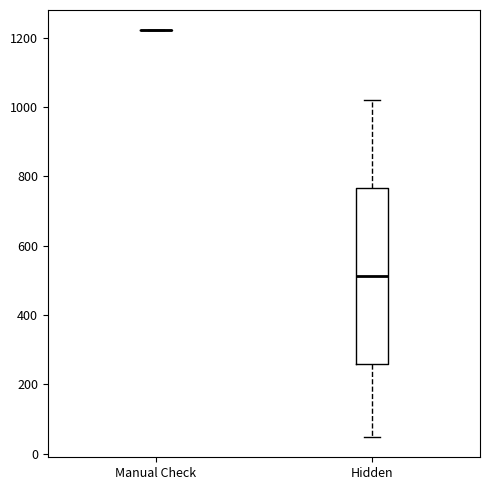

Reading left to right, read every box against the y-axis: the position of its median line, the range the box covers, and the ends of its whiskers. The values are not printed on the chart, so give them approximately, as read against the axis.

Manual Check: box collapsed to a line at 1220, whiskers 1220 to 1220
Hidden: median 520, box 260 to 760, whiskers 40 to 1020